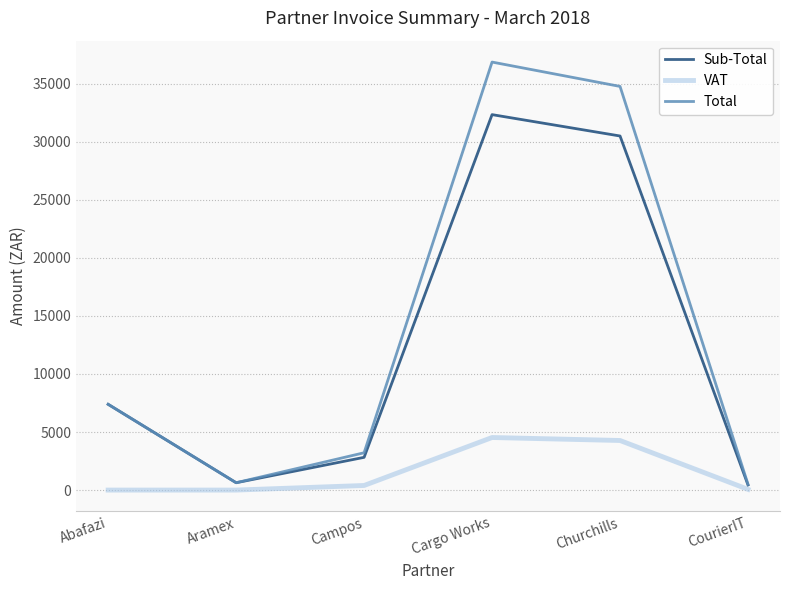

Which series has the largest total across all categories?

Total